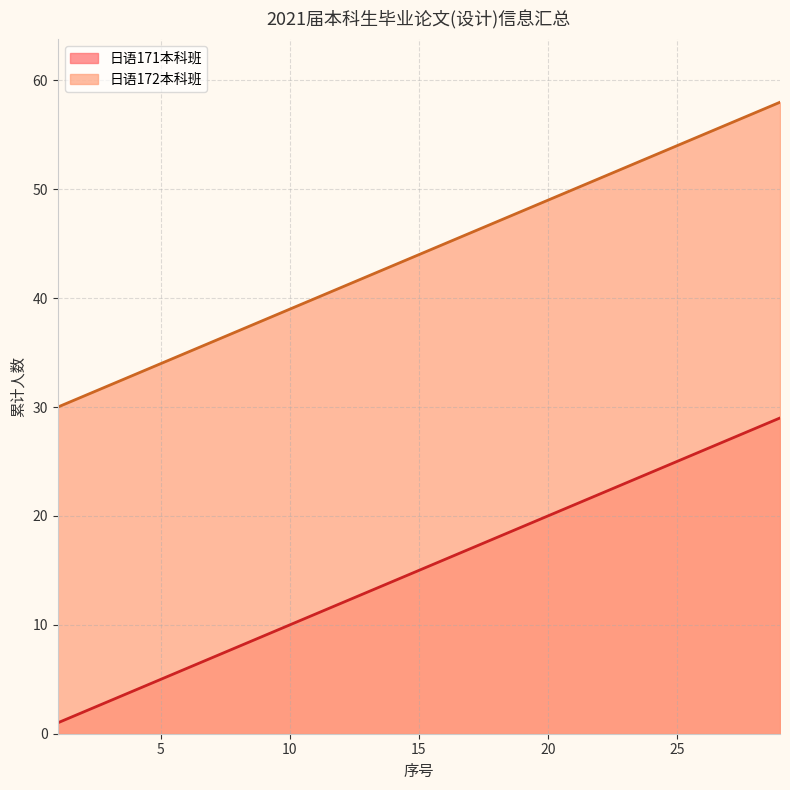

What is the smallest value displayed?

1